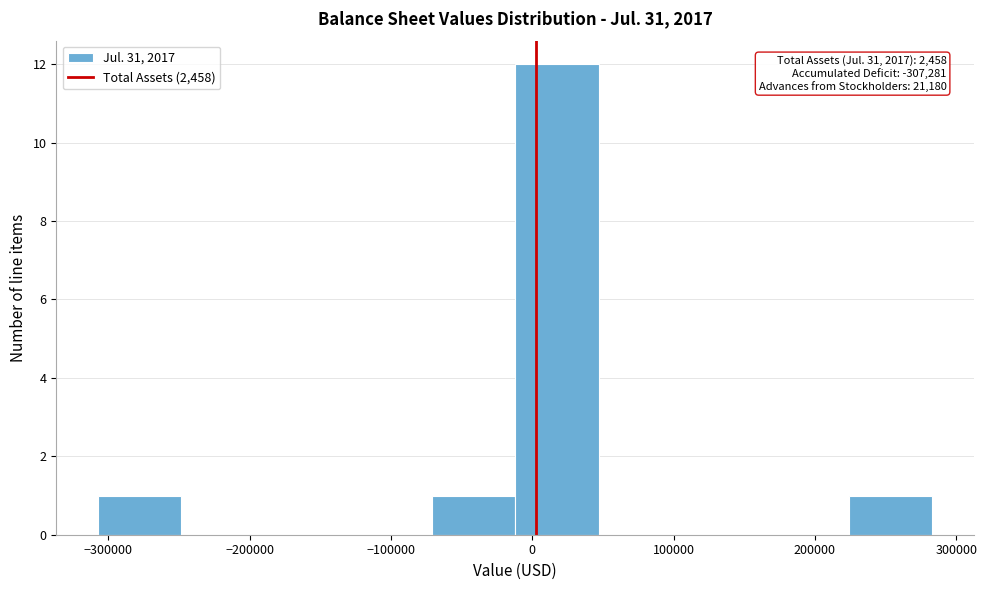

Over which range of the x-axis is the bar tallest?

-10000 to 50000